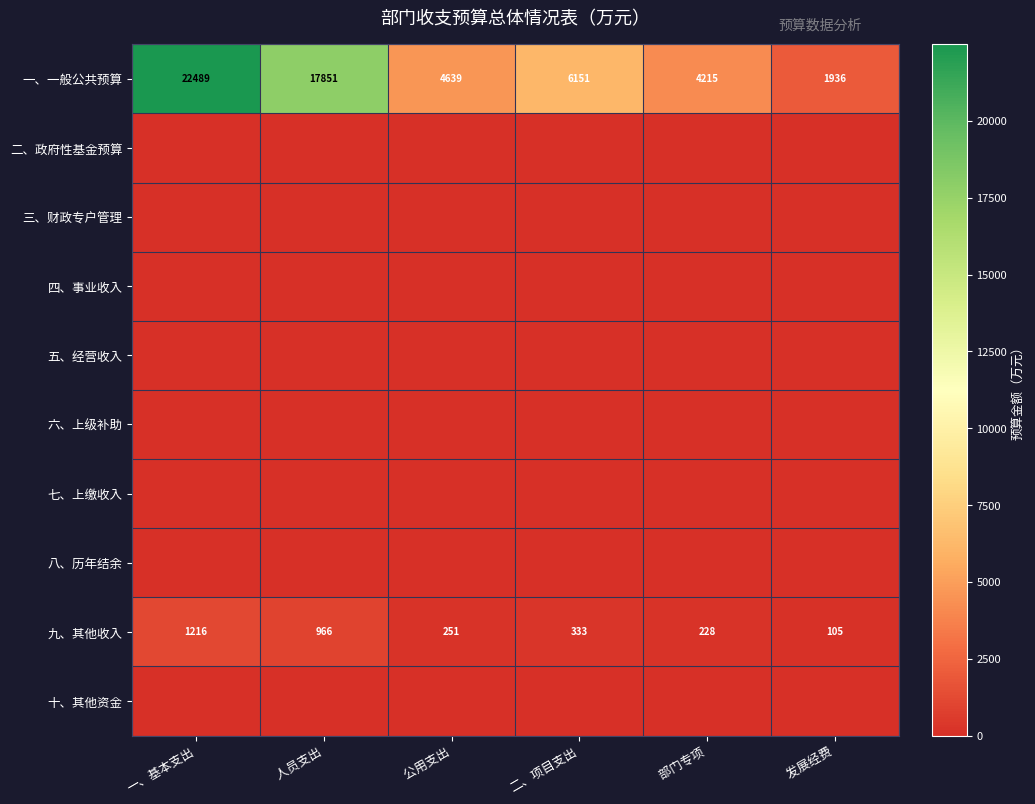

List the labels in order of 一、一般公共预算 value, largest first.

一、基本支出,     人员支出, 二、项目支出,     公用支出,     部门专项,     发展经费